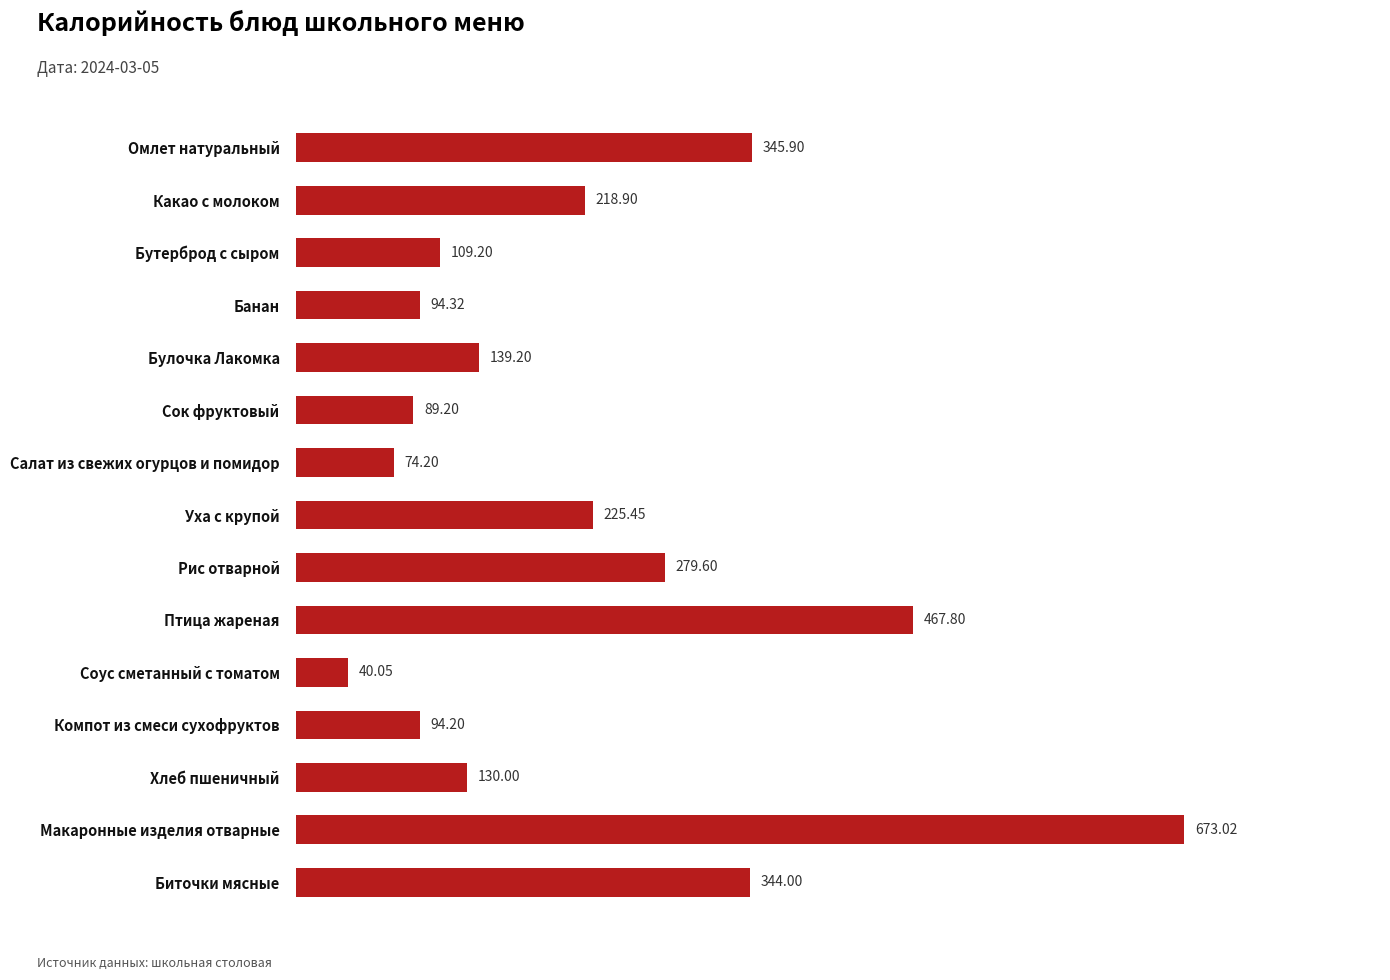

What is the sum of all values?

3325.0